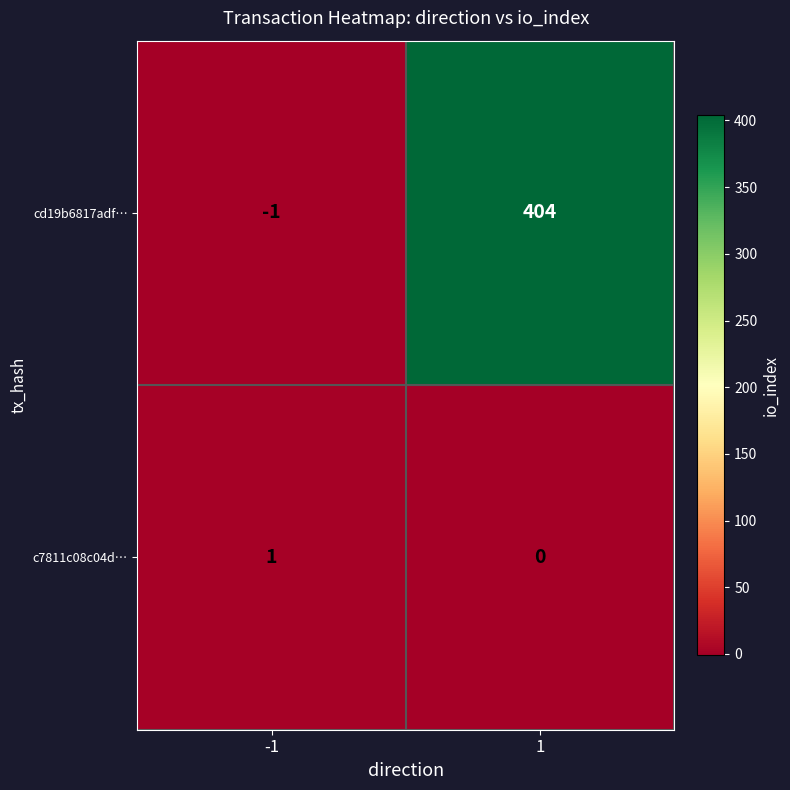

What is the approximate value of cd19b6817adf… at 1?

404